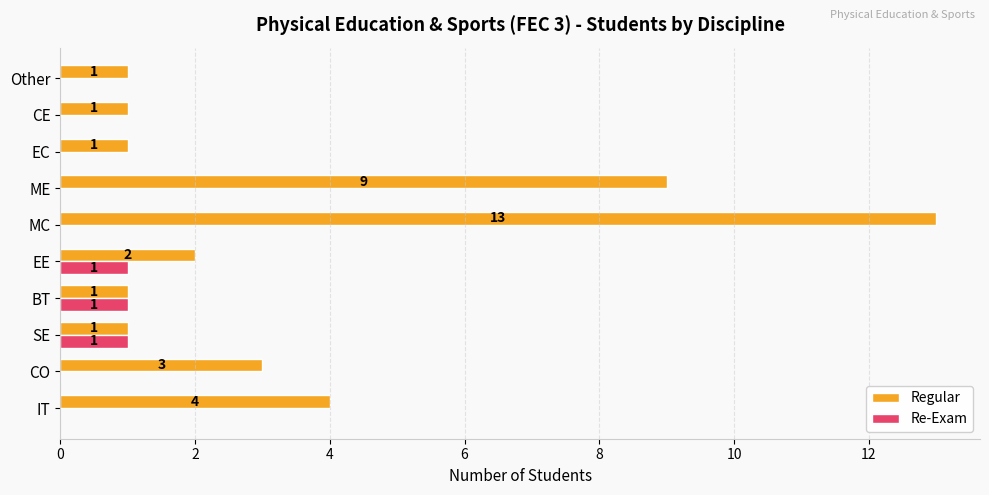

Is it true that Regular equals 1 at EC?

True